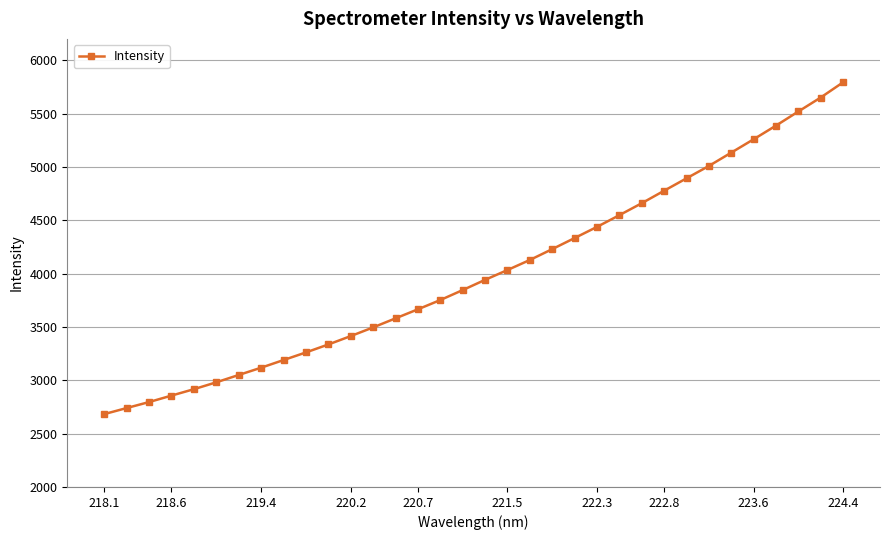

True or false: there are more than 2 points higher than both neighbors.

False